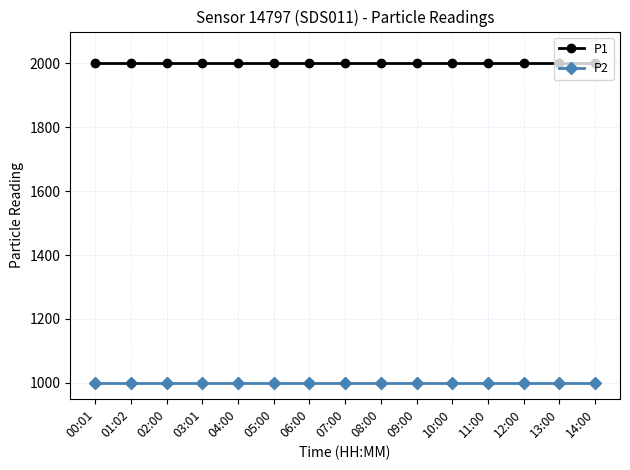

What is the label of the 12th point from the left?

11:00